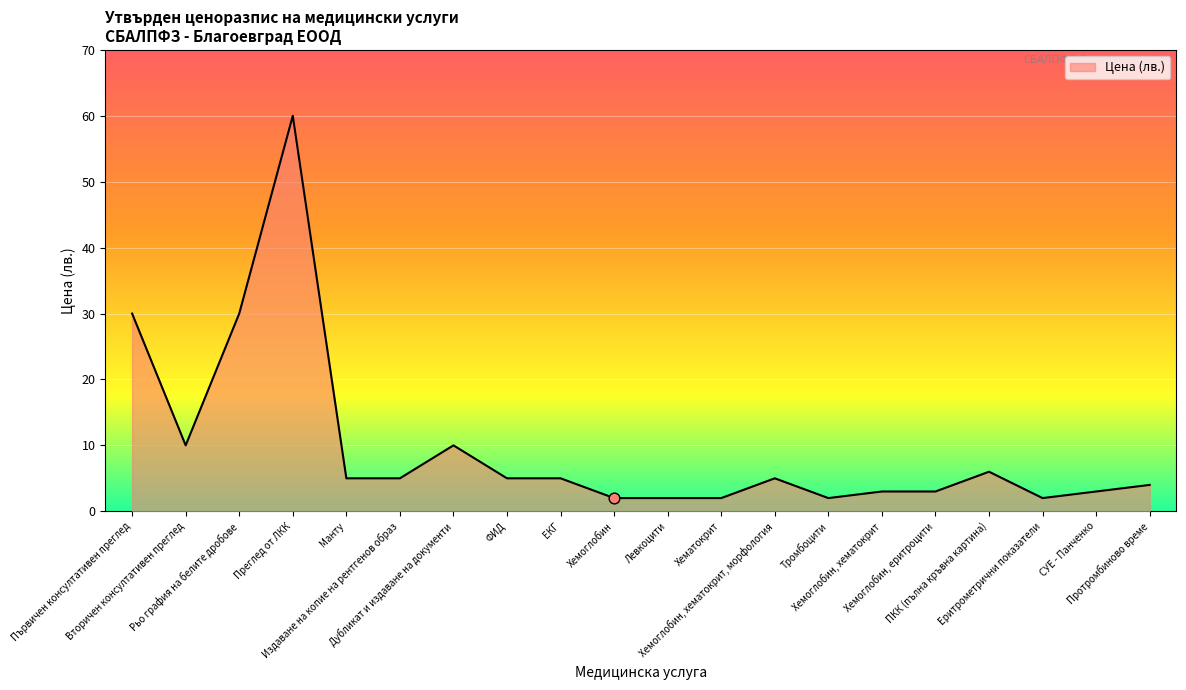

What is the ratio of the value at Манту to the value at ЕКГ?

1.0